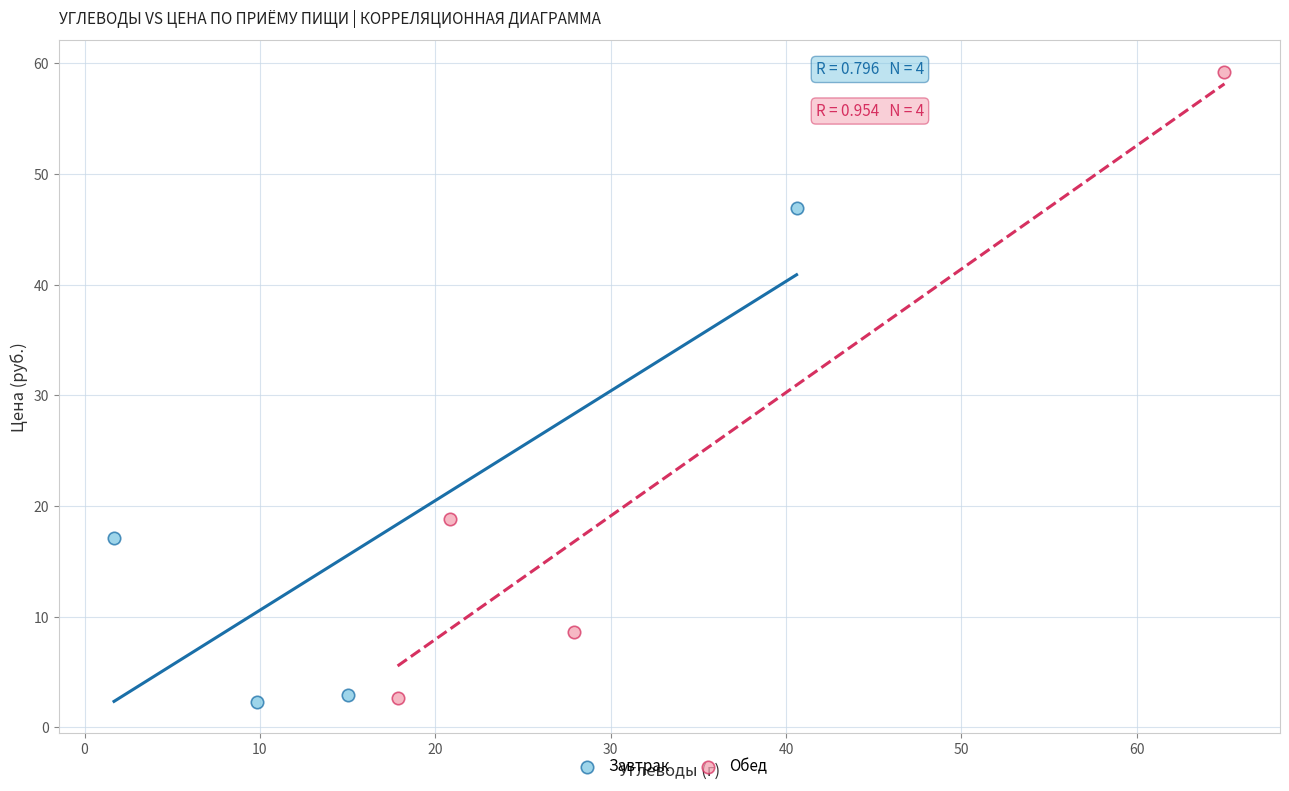

What are all the series names shown in the legend?

Завтрак, Обед